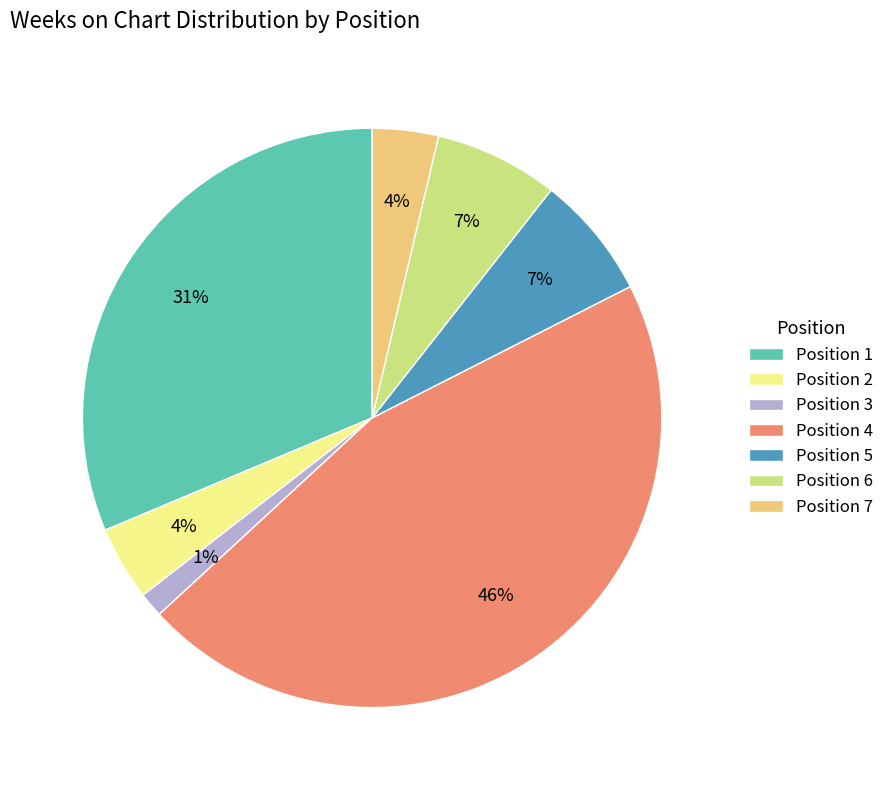

The Position 6 slice represents 7% of the pie. True or false?

True